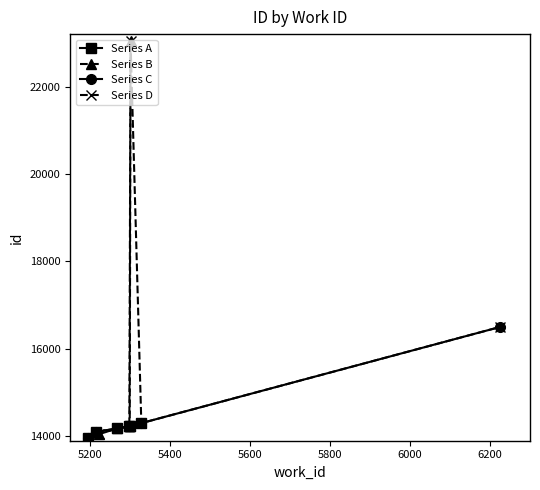

What is the value of the Series A point at the 6th from the left?

14302